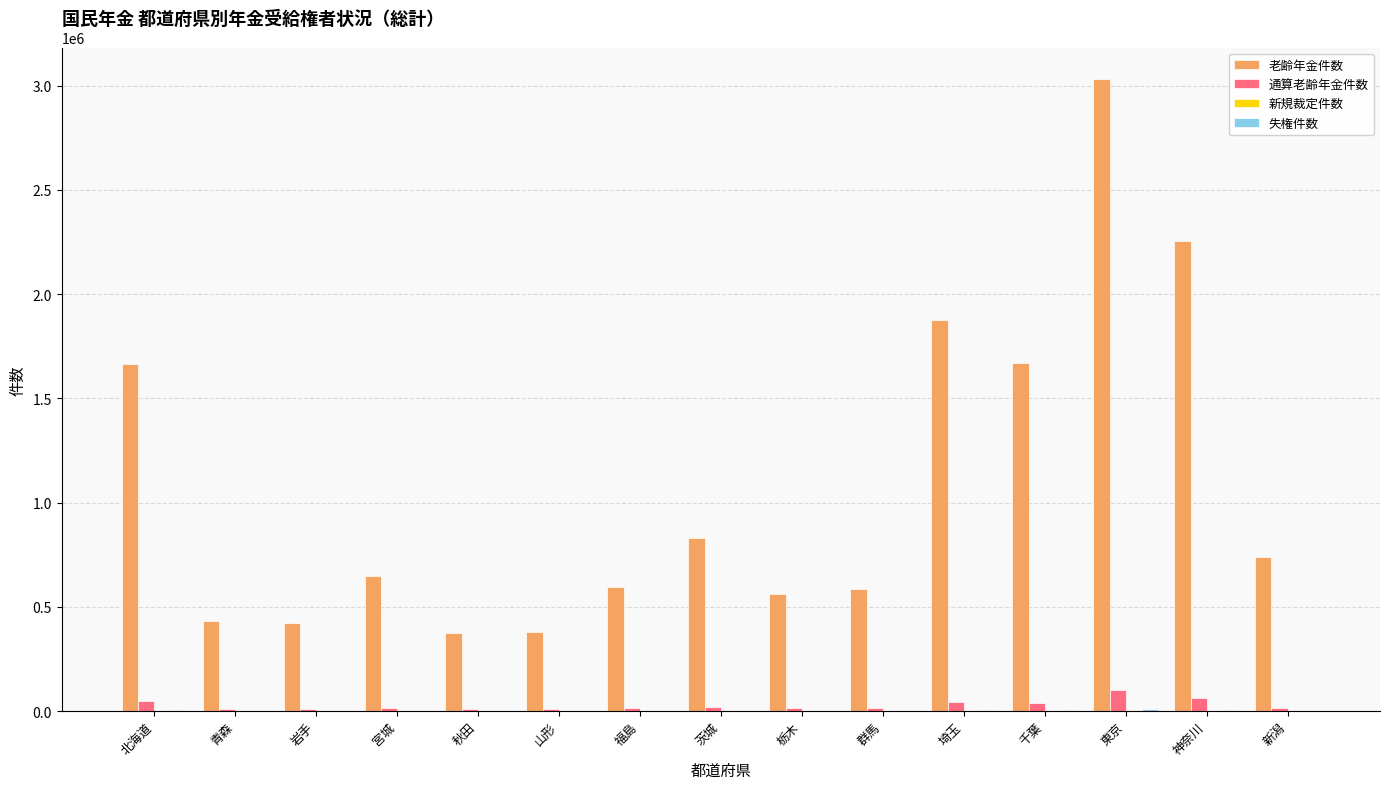

At which category is the sum across all series the highest?

東京